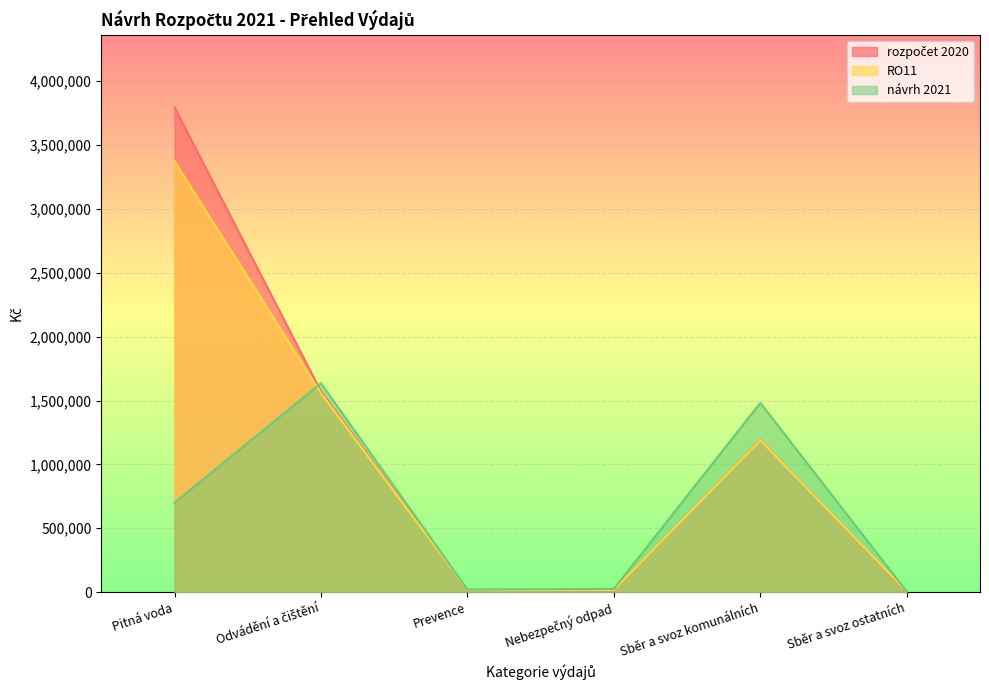

What is the greatest value displayed?

3795144